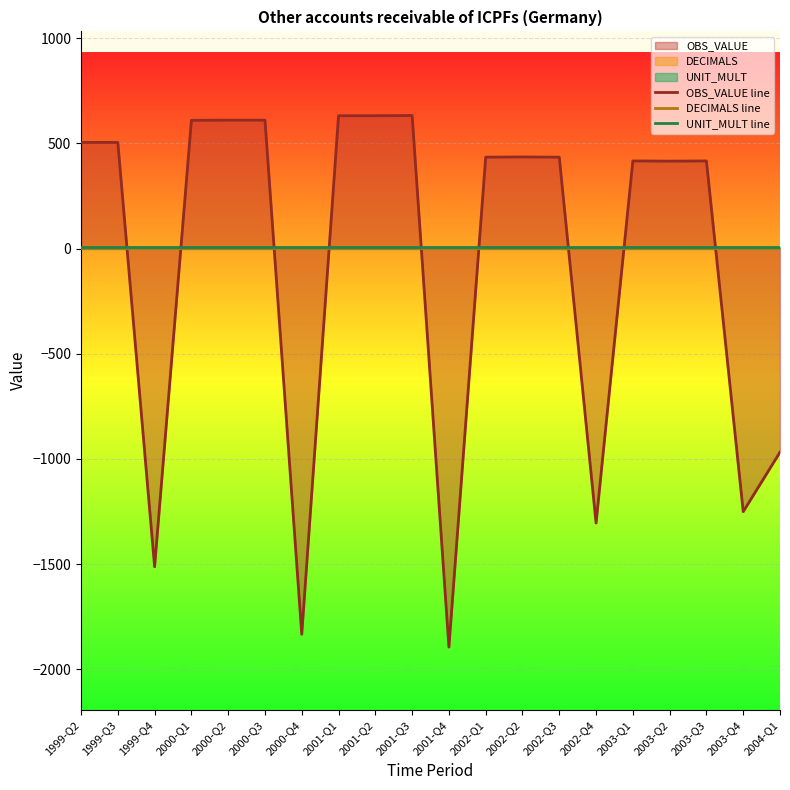

What is the value of the UNIT_MULT line point at the 16th from the left?

6